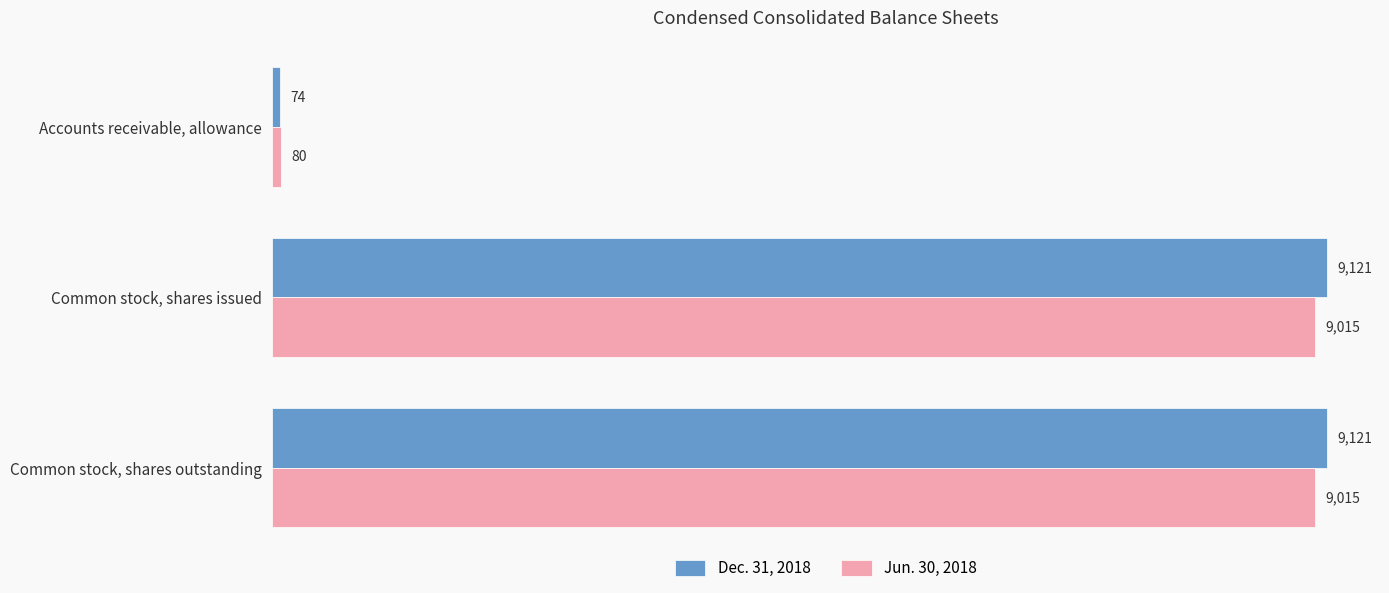

What is the difference between the maximum and minimum values in the Jun. 30, 2018 series?

8935